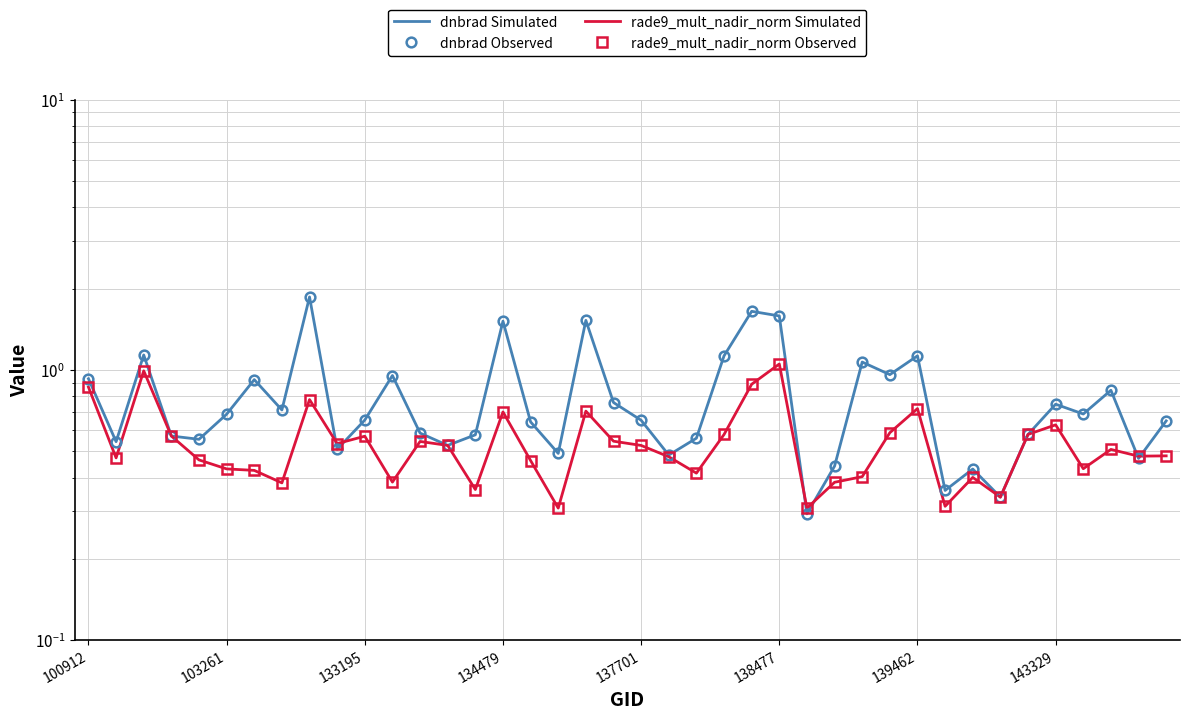

At how many categories does at least one series exceed 1?

9